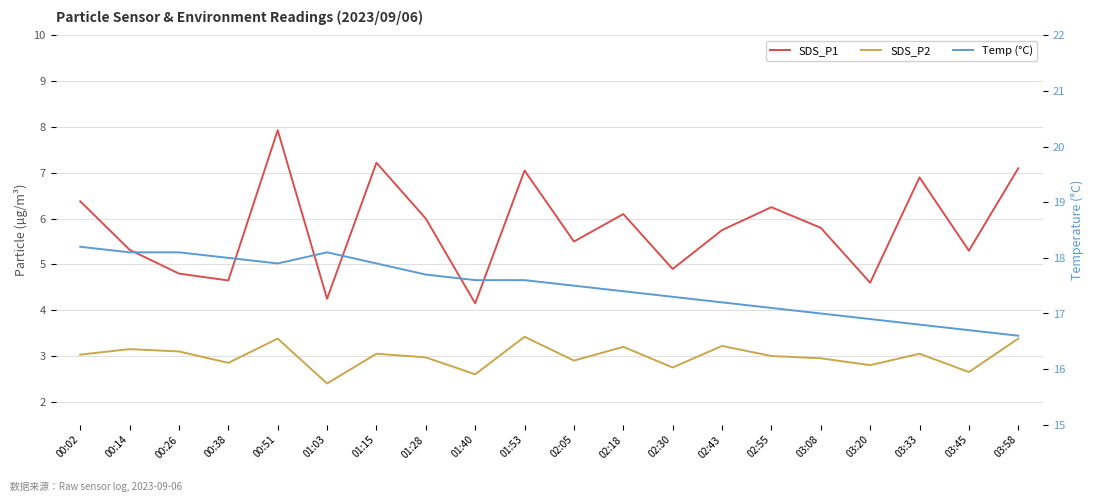

Which series changed the most between 02:55 and 03:20?

SDS_P1